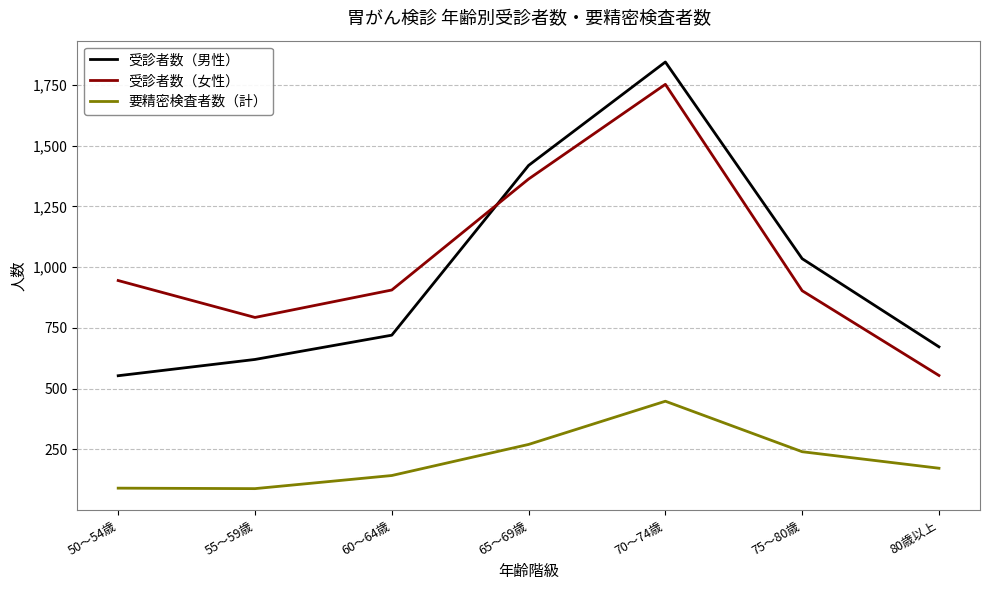

Where is 要精密検査者数（計） nearest to the value 268?

65～69歳